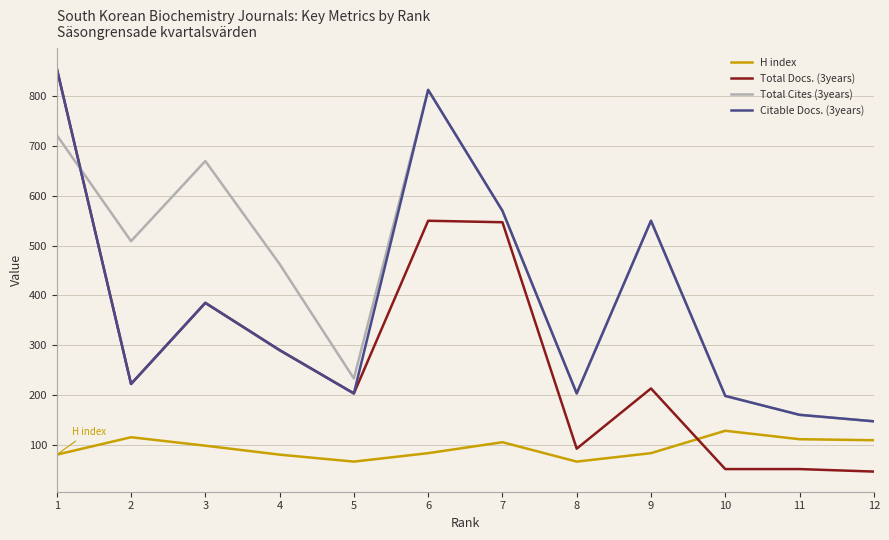

The value of Total Docs. (3years) at 11 is 90. True or false?

False